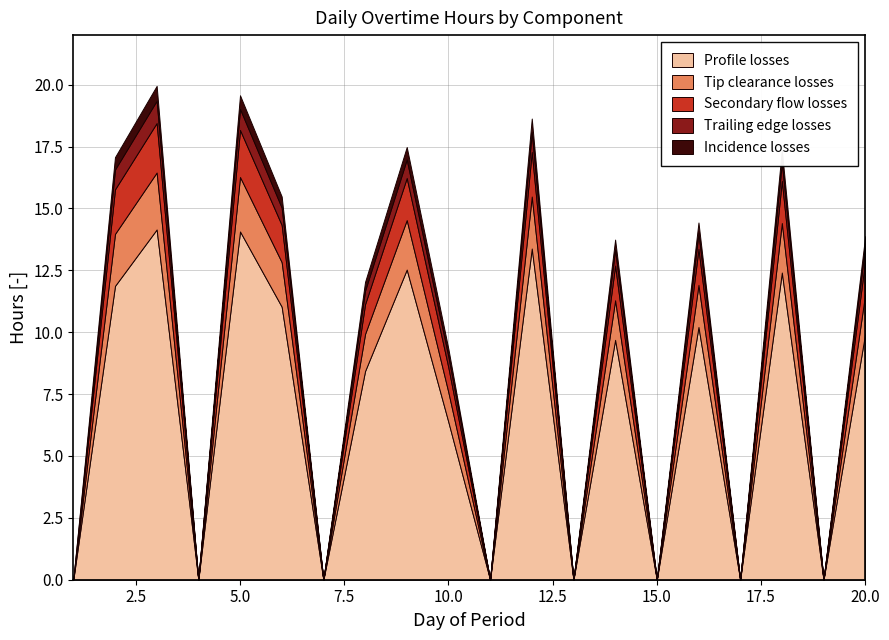

Reading right to left, transcribe all the data shown in this chart.

Profile losses: 20=9.9	19=0.0	18=12.4	17=0.0	16=10.2	15=0.0	14=9.7	13=0.0	12=13.4	11=0.0	10=6.4	9=12.5	8=8.4	7=0.0	6=11.0	5=14.1	4=0.0	3=14.2	2=11.9	1=0.0
Tip clearance losses: 20=1.6	19=0.0	18=2.0	17=0.0	16=1.7	15=0.0	14=1.6	13=0.0	12=2.1	11=0.0	10=1.2	9=2.0	8=1.5	7=0.0	6=1.8	5=2.2	4=0.0	3=2.3	2=2.1	1=0.0
Secondary flow losses: 20=1.4	19=0.0	18=1.7	17=0.0	16=1.4	15=0.0	14=1.4	13=0.0	12=1.8	11=0.0	10=1.0	9=1.7	8=1.2	7=0.0	6=1.5	5=1.9	4=0.0	3=2.0	2=1.8	1=0.0
Trailing edge losses: 20=0.6	19=0.0	18=0.8	17=0.0	16=0.7	15=0.0	14=0.7	13=0.0	12=0.8	11=0.0	10=0.5	9=0.8	8=0.6	7=0.0	6=0.7	5=0.8	4=0.0	3=0.9	2=0.8	1=0.0
Incidence losses: 20=0.4	19=0.0	18=0.5	17=0.0	16=0.4	15=0.0	14=0.4	13=0.0	12=0.6	11=0.0	10=0.3	9=0.5	8=0.3	7=0.0	6=0.5	5=0.6	4=0.0	3=0.6	2=0.5	1=0.0